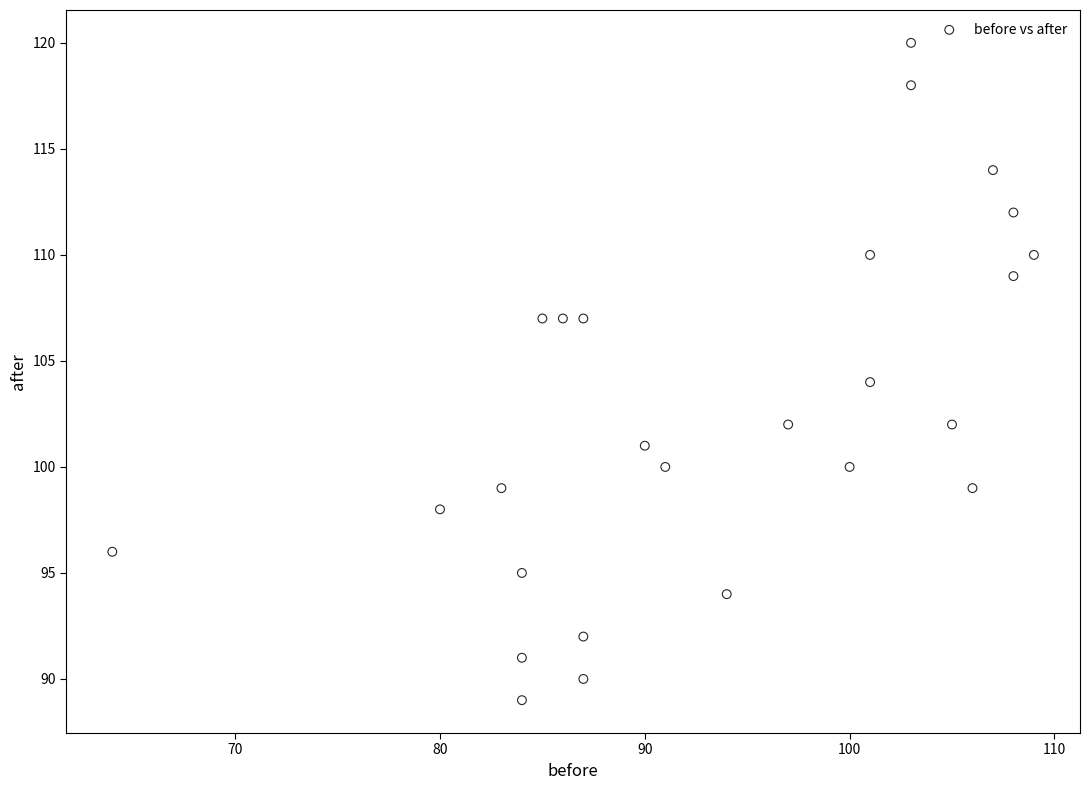

List the coordinates of all points as (X, Y) pairs, reading left to right.

(64, 96)  (80, 98)  (83, 99)  (84, 89)  (84, 95)  (84, 91)  (85, 107)  (86, 107)  (87, 92)  (87, 90)  (87, 107)  (90, 101)  (91, 100)  (94, 94)  (97, 102)  (100, 100)  (101, 104)  (101, 110)  (103, 120)  (103, 118)  (105, 102)  (106, 99)  (107, 114)  (108, 112)  (108, 109)  (109, 110)